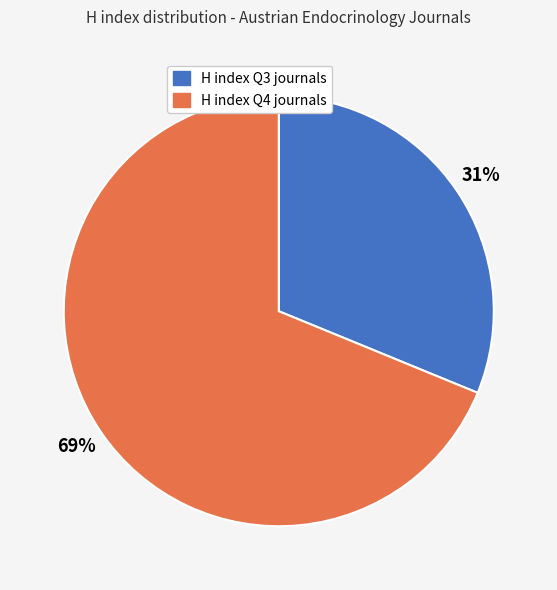

Is the sum of H index Q4 journals and H index Q3 journals greater than half?

Yes